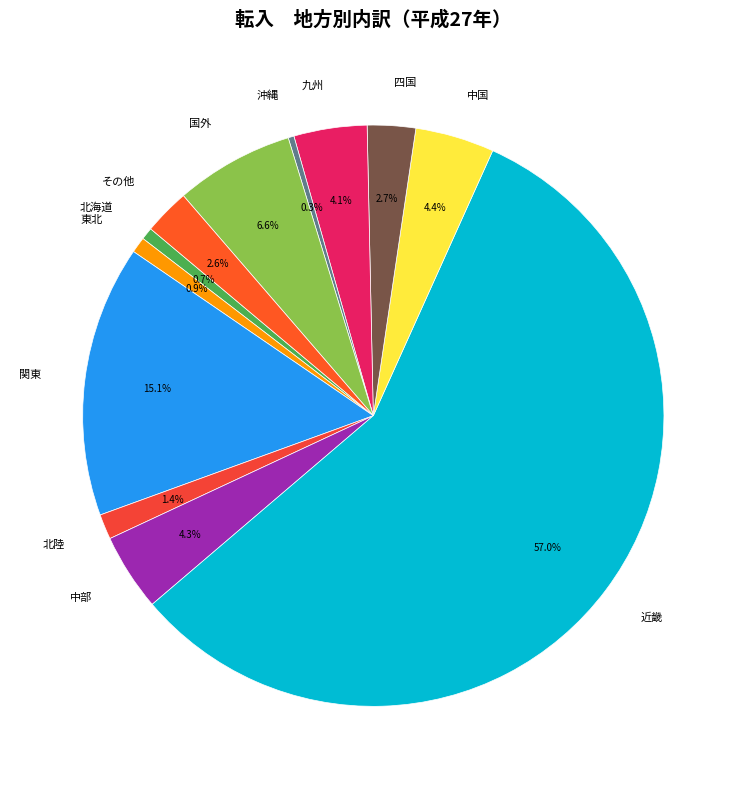

True or false: 国外 accounts for 12% of the total.

False